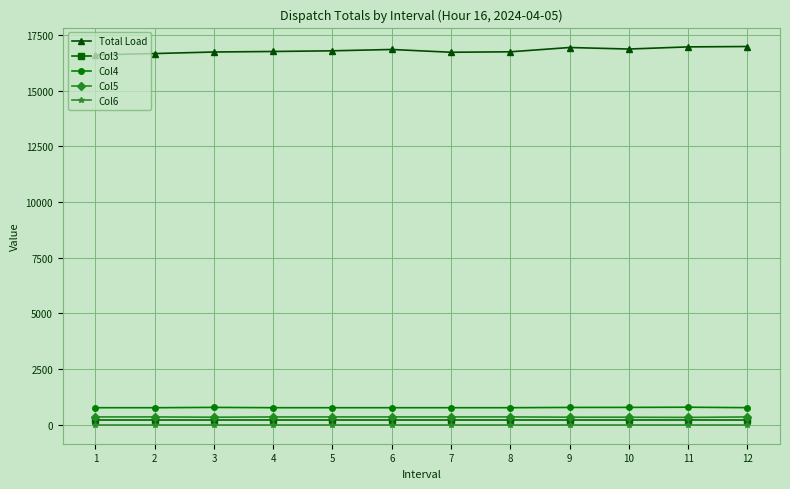

What is the greatest value displayed?

16981.2